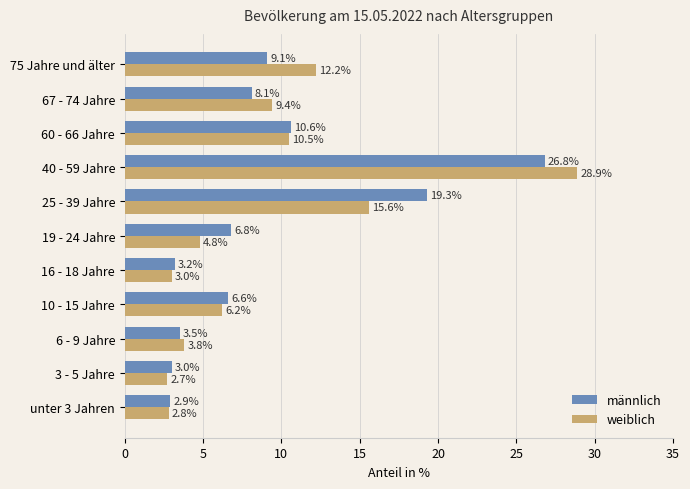

Rank the series by their maximum value, from lowest to highest.

männlich, weiblich